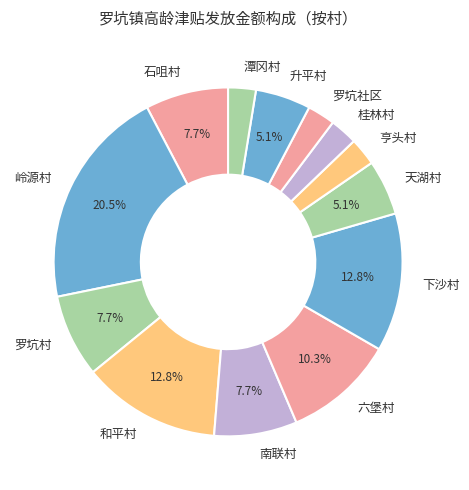

Approximately how many times larger is the value at 罗坑村 compared to 六堡村?

0.7